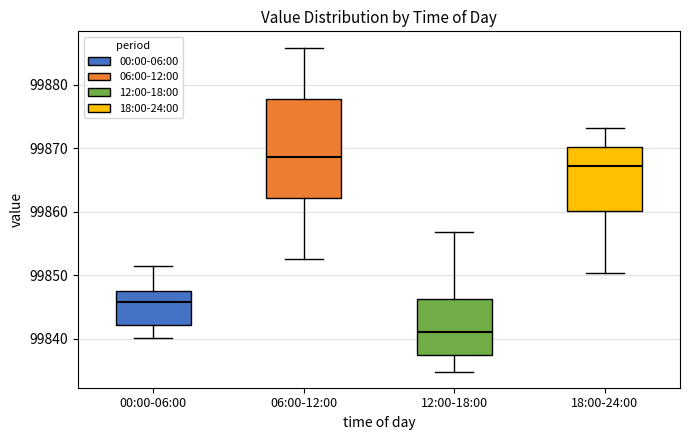

Reading left to right, read every box against the y-axis: the position of its median line, the range the box covers, and the ends of its whiskers. The values are not printed on the chart, so give them approximately, as read against the axis.

00:00-06:00: median 99846, box 99842 to 99848, whiskers 99840 to 99851
06:00-12:00: median 99869, box 99862 to 99878, whiskers 99853 to 99886
12:00-18:00: median 99841, box 99837 to 99846, whiskers 99835 to 99857
18:00-24:00: median 99867, box 99860 to 99870, whiskers 99850 to 99873